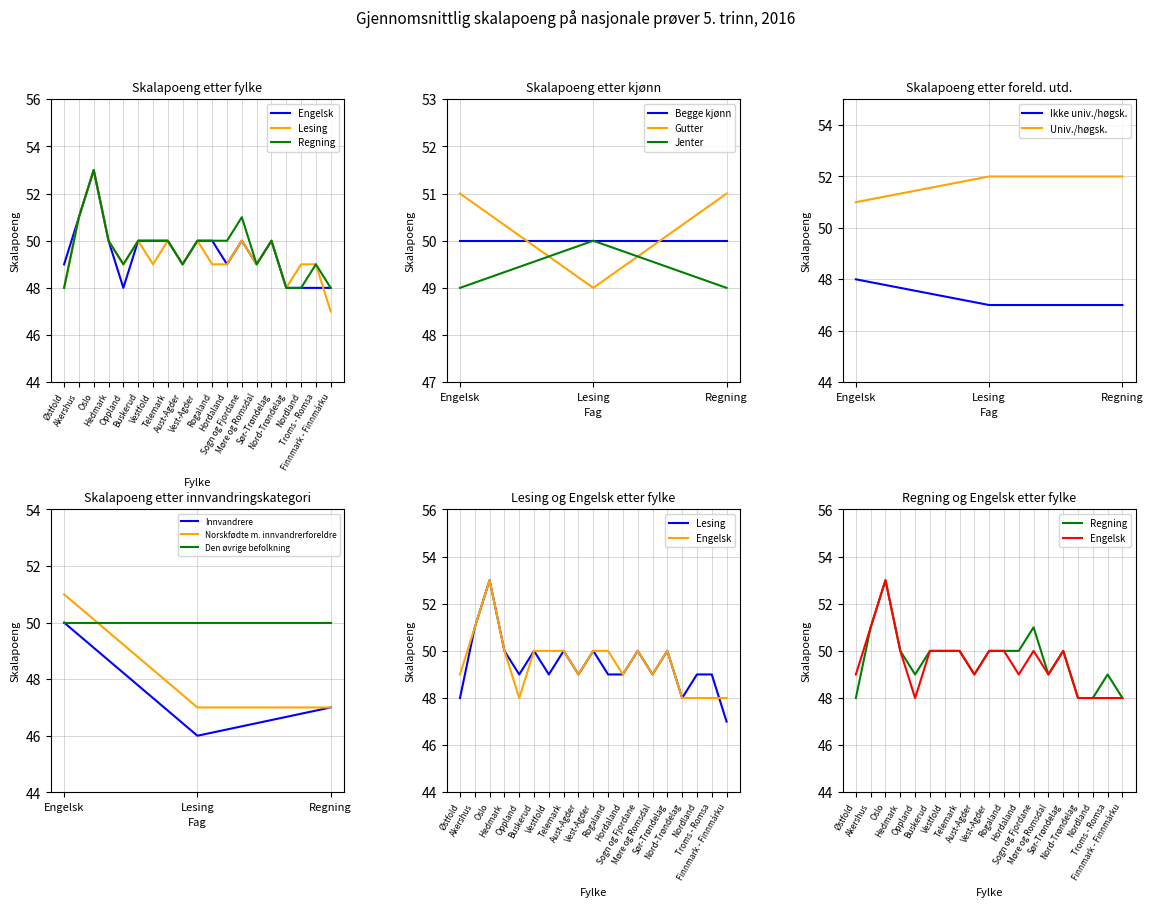

Is it true that Lesing equals 29 at Østfold?

False